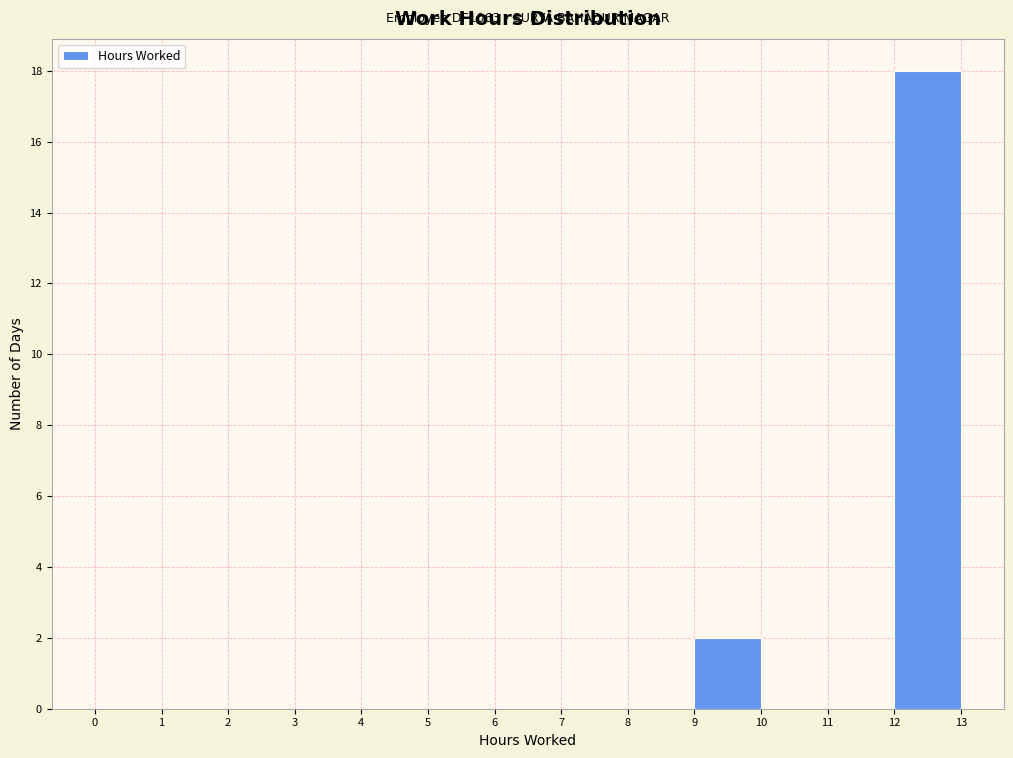

Which range on the x-axis has the tallest bar?

12 to 13